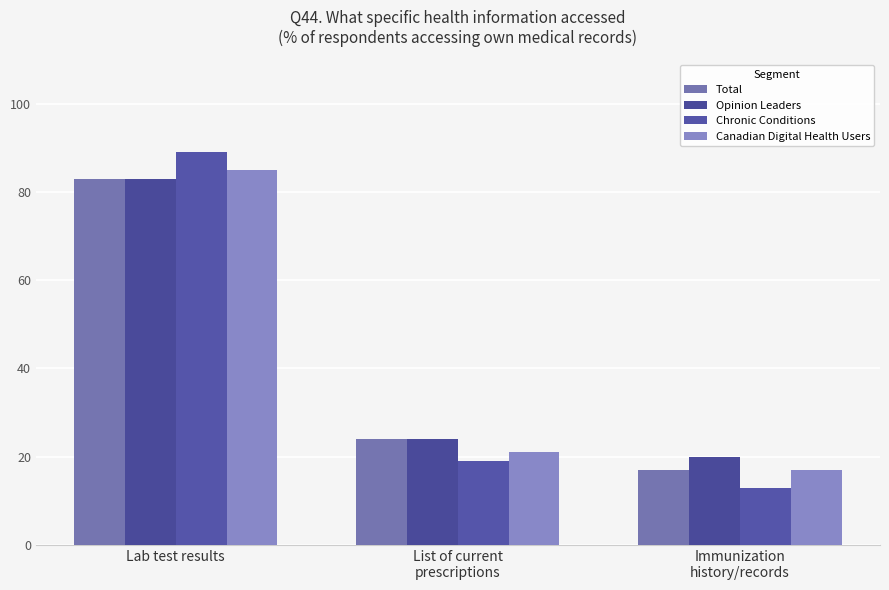

Rank the categories by Chronic Conditions value from highest to lowest.

Lab test results, List of current
prescriptions, Immunization
history/records